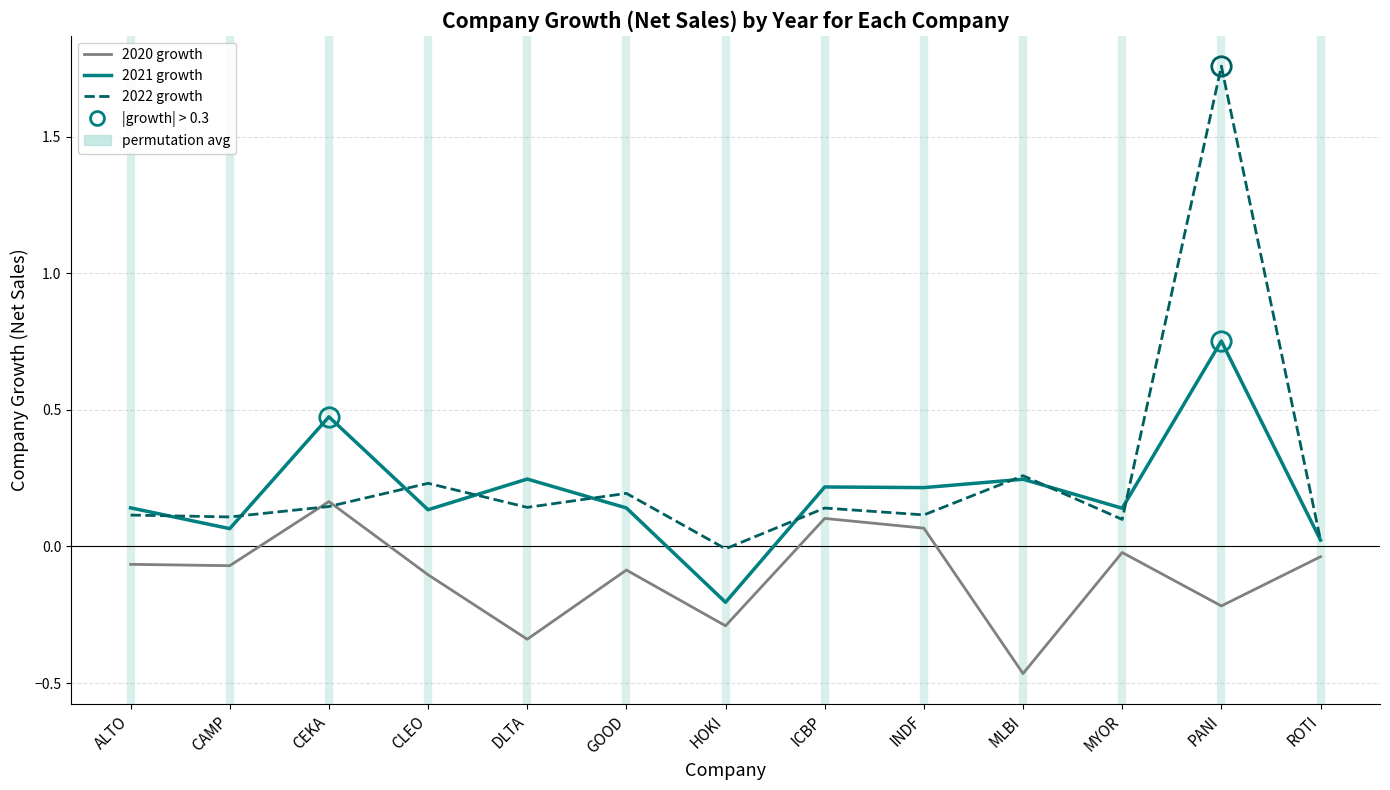

What position from the right is CAMP?

12